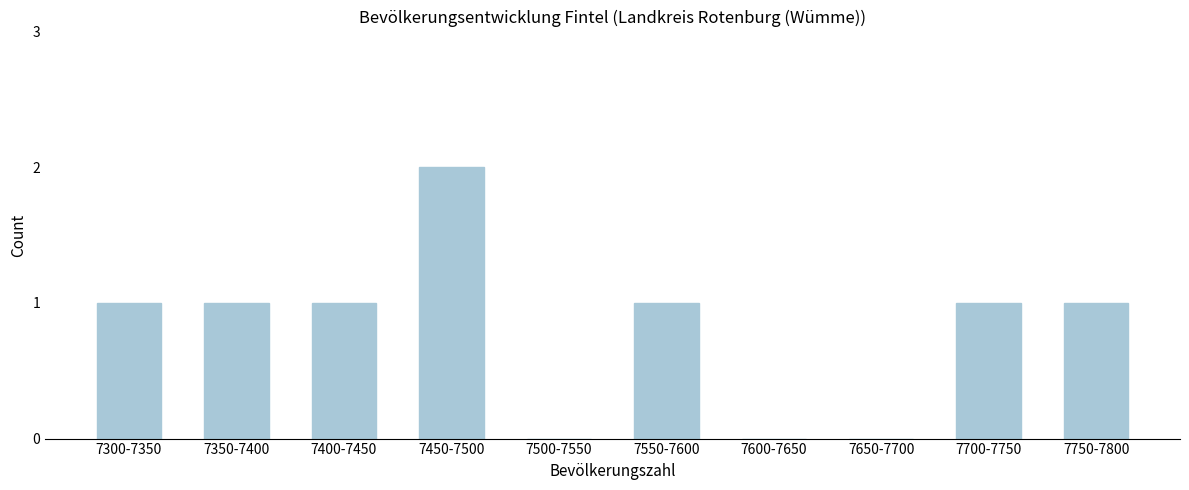

Reading right to left, extract all data points from this chart.

7750-7800=1	7700-7750=1	7650-7700=0	7600-7650=0	7550-7600=1	7500-7550=0	7450-7500=2	7400-7450=1	7350-7400=1	7300-7350=1